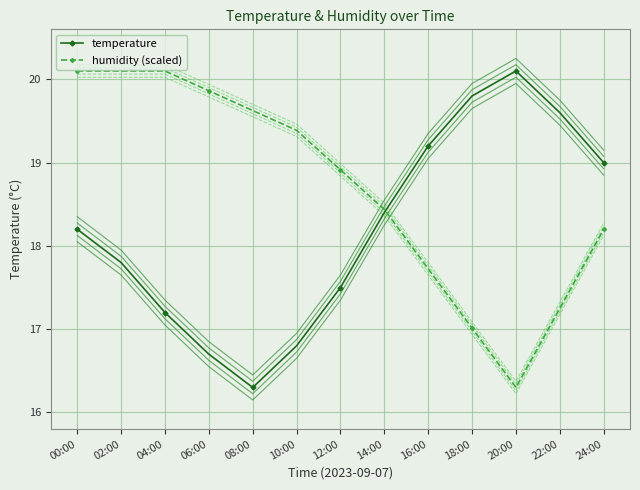

Rank the series at 14:00 from lowest to highest value.

temperature, humidity (scaled)